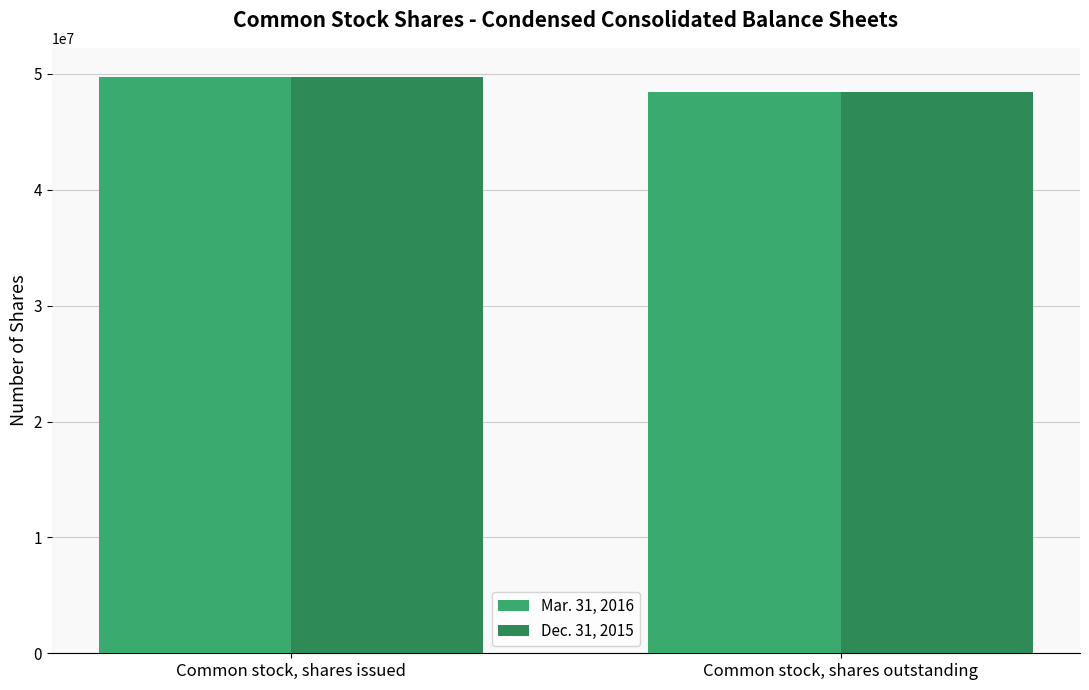

Which label corresponds to the smallest value in the chart?

Common stock, shares outstanding